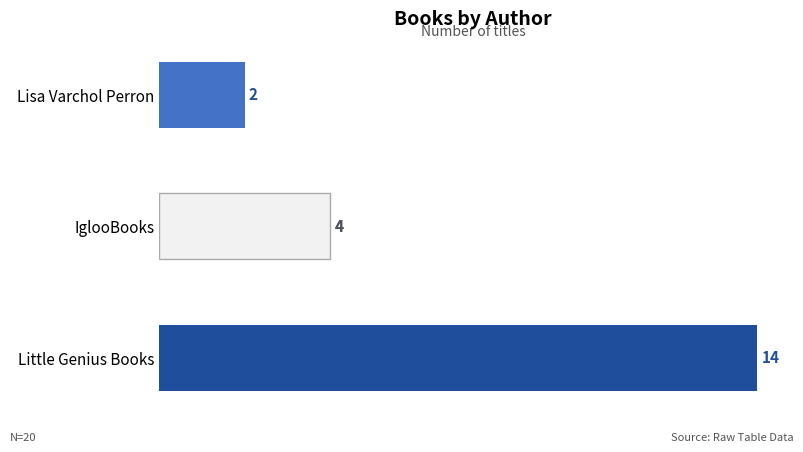

What is the minimum value shown in the chart?

2